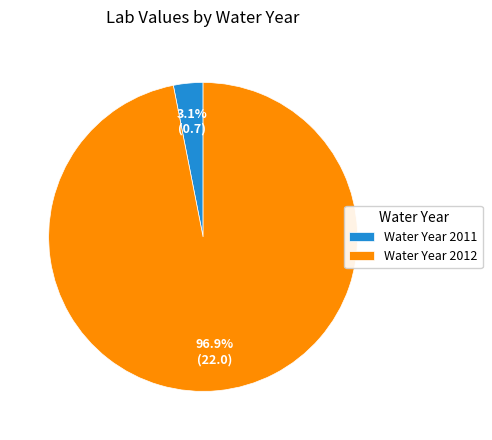

What portion of the pie excludes Water Year 2011?

96.9%